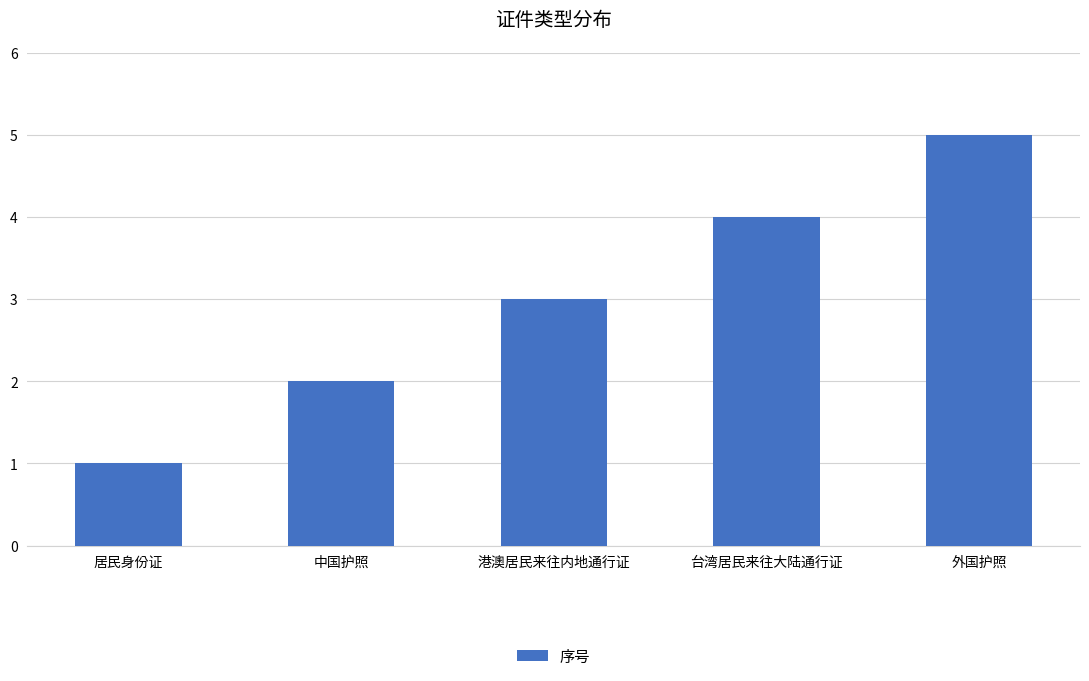

Does the chart contain stacked bars?

No